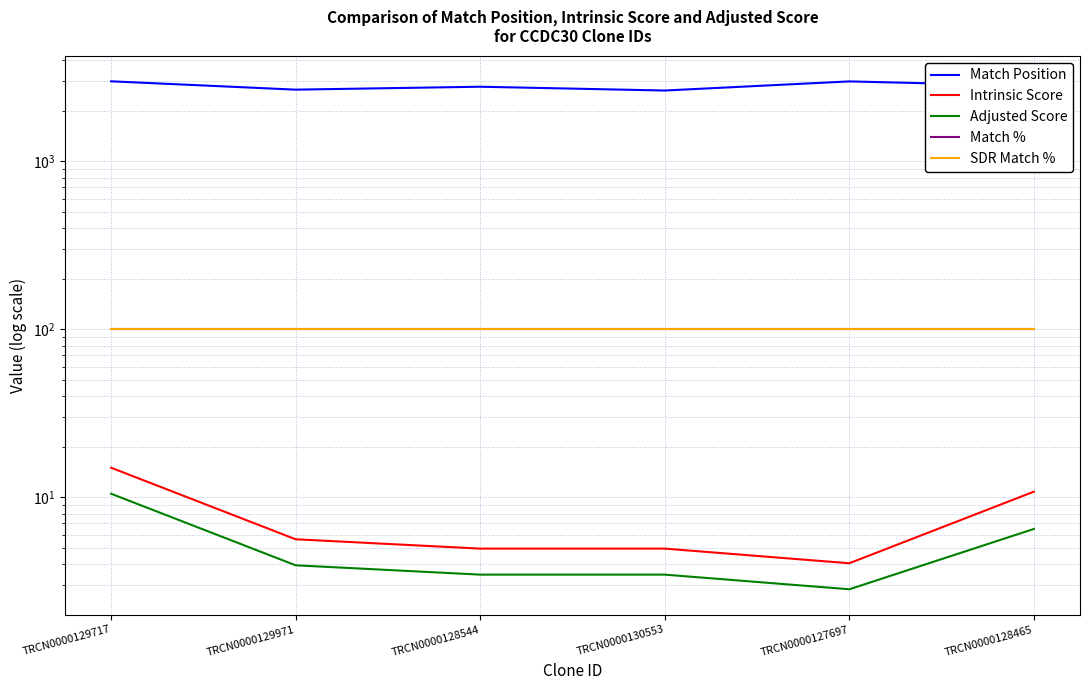

Which series has the largest total across all categories?

Match Position